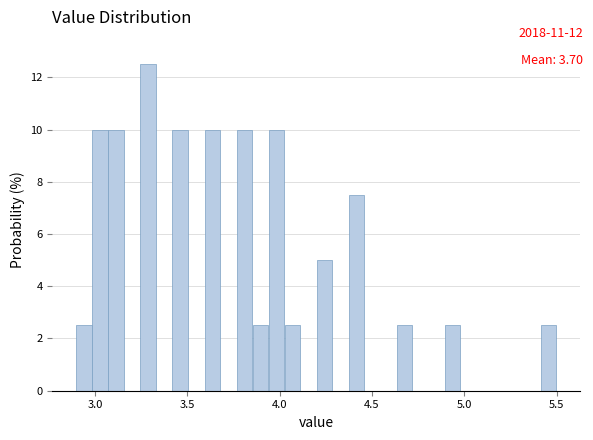

Around what value on the x-axis is the tallest bar? Give the approximate position of its centre, as read against the axis.

3.30